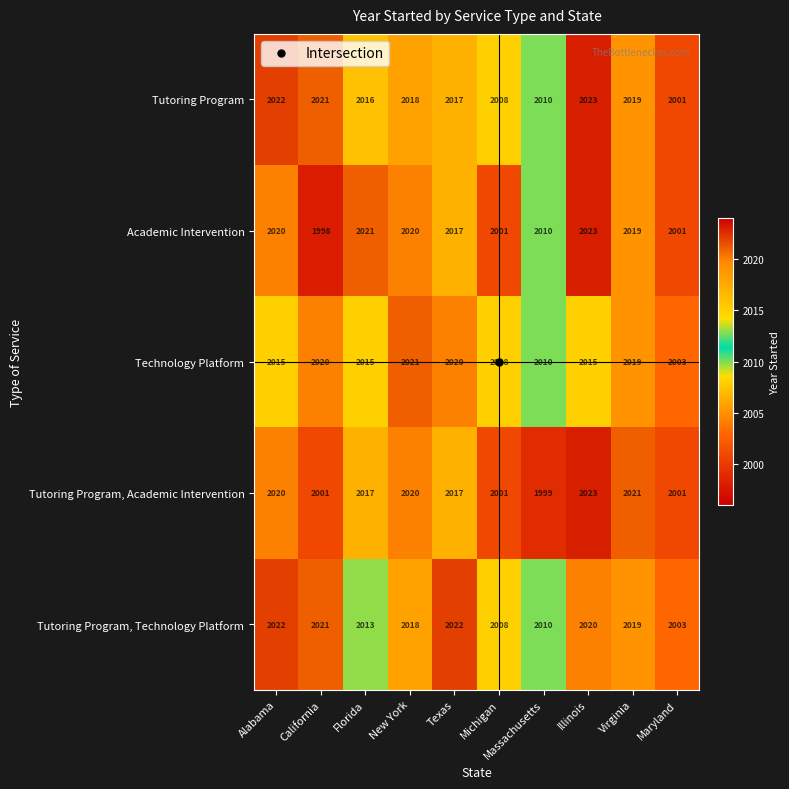

Is it true that Tutoring Program equals 3141 at Illinois?

False